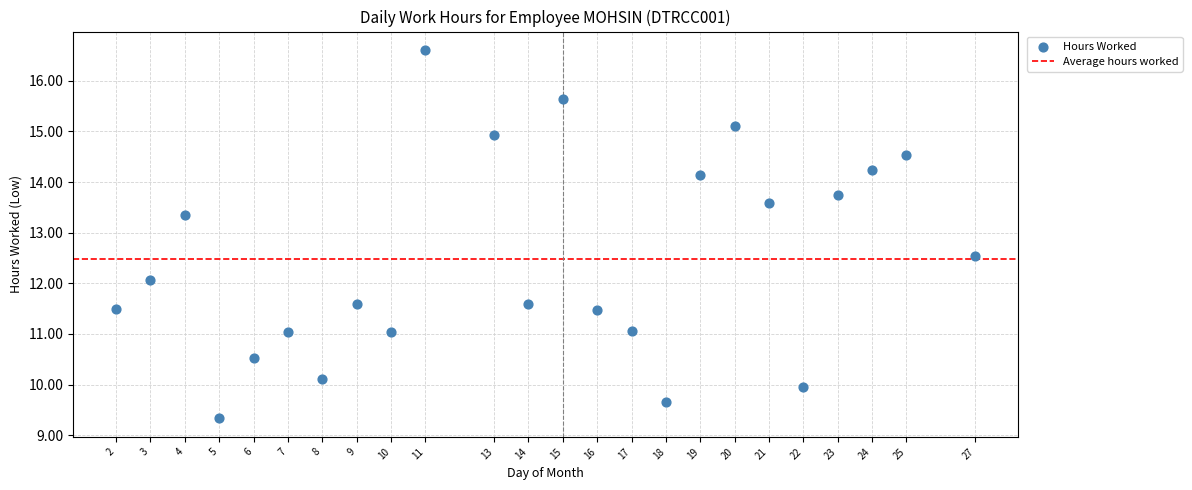

What is the range of Y values (max minus min)?

7.3